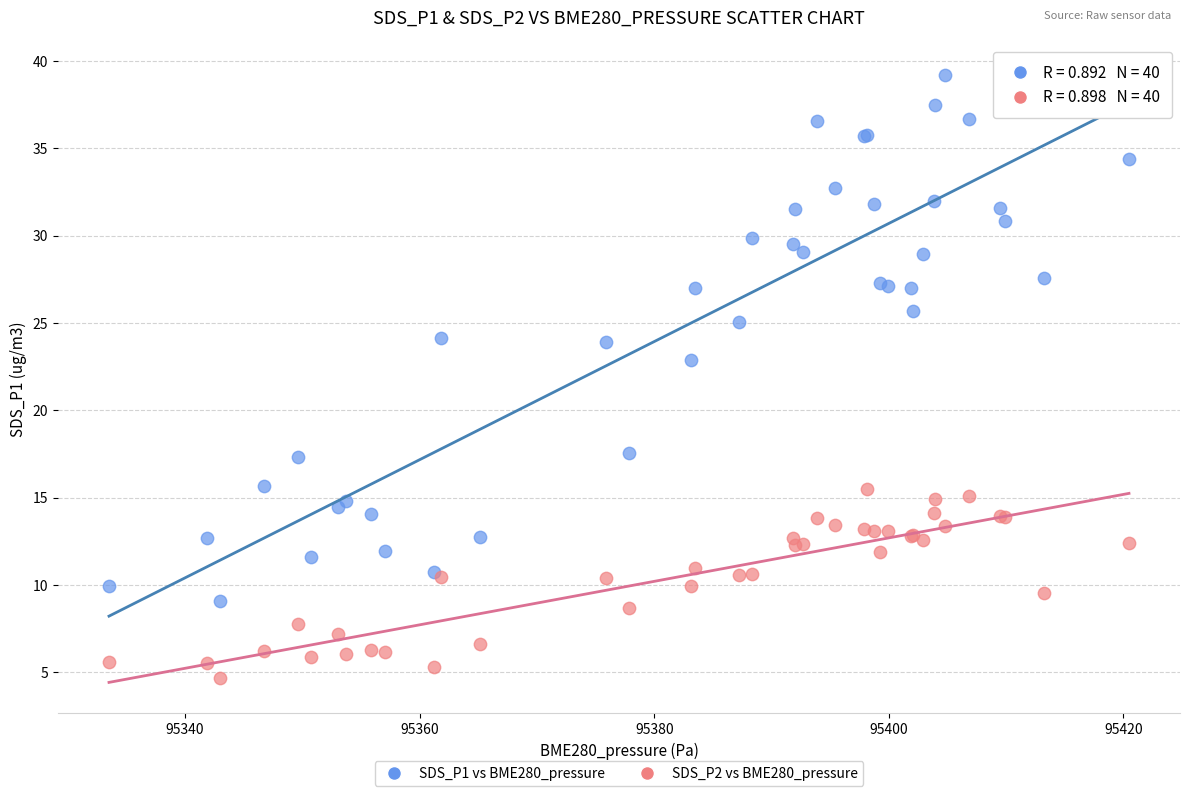

Across all series, what Y value is closest to 21?

22.9